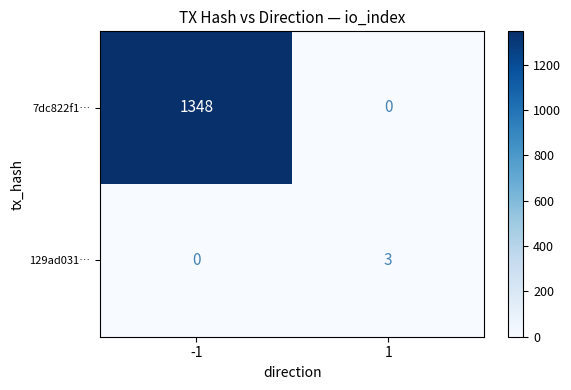

How many data points does each series have?

2